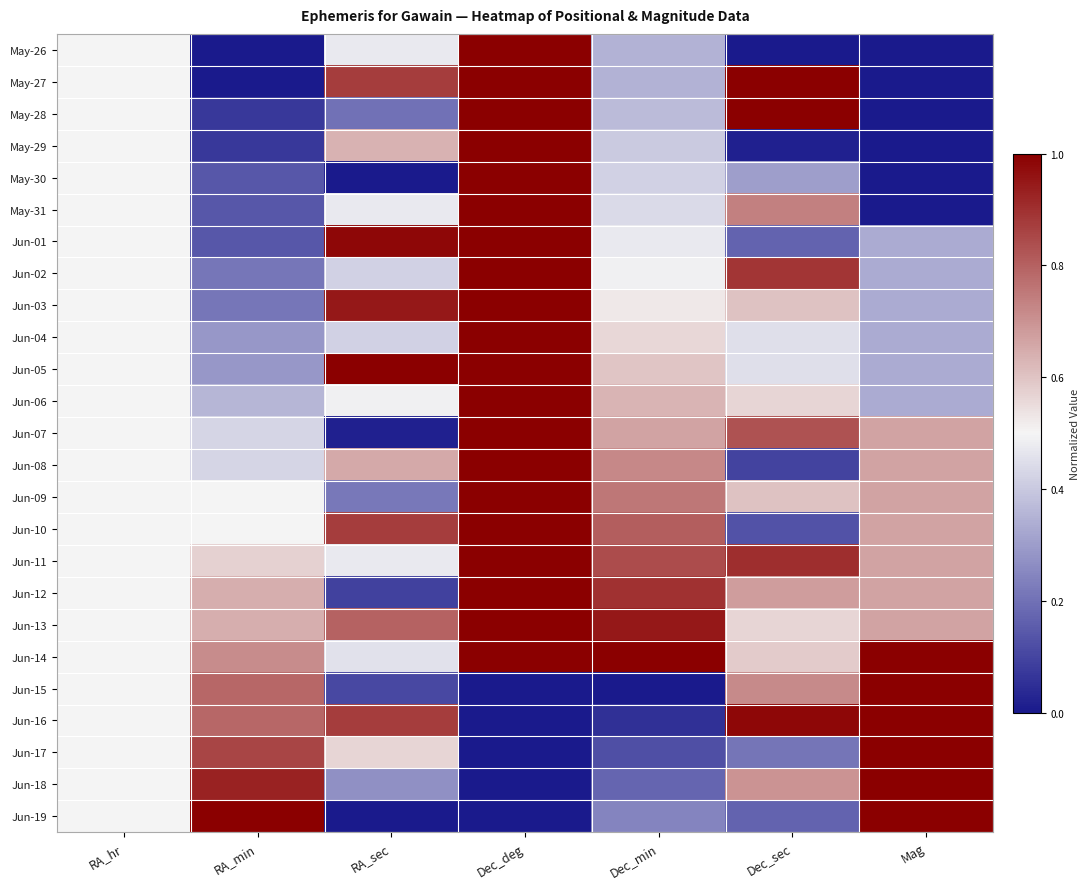

Reading right to left, list all the values displayed in this chart.

May-26: Mag=0.0	Dec_sec=0.0	Dec_min=0.4	Dec_deg=1.0	RA_sec=0.5	RA_min=0.0	RA_hr=0.5
May-27: Mag=0.0	Dec_sec=1.0	Dec_min=0.4	Dec_deg=1.0	RA_sec=0.9	RA_min=0.0	RA_hr=0.5
May-28: Mag=0.0	Dec_sec=1.0	Dec_min=0.4	Dec_deg=1.0	RA_sec=0.2	RA_min=0.1	RA_hr=0.5
May-29: Mag=0.0	Dec_sec=0.0	Dec_min=0.4	Dec_deg=1.0	RA_sec=0.6	RA_min=0.1	RA_hr=0.5
May-30: Mag=0.0	Dec_sec=0.3	Dec_min=0.4	Dec_deg=1.0	RA_sec=0.0	RA_min=0.1	RA_hr=0.5
May-31: Mag=0.0	Dec_sec=0.7	Dec_min=0.4	Dec_deg=1.0	RA_sec=0.5	RA_min=0.1	RA_hr=0.5
Jun-01: Mag=0.3	Dec_sec=0.2	Dec_min=0.5	Dec_deg=1.0	RA_sec=1.0	RA_min=0.1	RA_hr=0.5
Jun-02: Mag=0.3	Dec_sec=0.9	Dec_min=0.5	Dec_deg=1.0	RA_sec=0.4	RA_min=0.2	RA_hr=0.5
Jun-03: Mag=0.3	Dec_sec=0.6	Dec_min=0.5	Dec_deg=1.0	RA_sec=0.9	RA_min=0.2	RA_hr=0.5
Jun-04: Mag=0.3	Dec_sec=0.5	Dec_min=0.6	Dec_deg=1.0	RA_sec=0.4	RA_min=0.3	RA_hr=0.5
Jun-05: Mag=0.3	Dec_sec=0.5	Dec_min=0.6	Dec_deg=1.0	RA_sec=1.0	RA_min=0.3	RA_hr=0.5
Jun-06: Mag=0.3	Dec_sec=0.6	Dec_min=0.6	Dec_deg=1.0	RA_sec=0.5	RA_min=0.4	RA_hr=0.5
Jun-07: Mag=0.7	Dec_sec=0.8	Dec_min=0.7	Dec_deg=1.0	RA_sec=0.0	RA_min=0.4	RA_hr=0.5
Jun-08: Mag=0.7	Dec_sec=0.1	Dec_min=0.7	Dec_deg=1.0	RA_sec=0.7	RA_min=0.4	RA_hr=0.5
Jun-09: Mag=0.7	Dec_sec=0.6	Dec_min=0.8	Dec_deg=1.0	RA_sec=0.2	RA_min=0.5	RA_hr=0.5
Jun-10: Mag=0.7	Dec_sec=0.1	Dec_min=0.8	Dec_deg=1.0	RA_sec=0.9	RA_min=0.5	RA_hr=0.5
Jun-11: Mag=0.7	Dec_sec=0.9	Dec_min=0.8	Dec_deg=1.0	RA_sec=0.5	RA_min=0.6	RA_hr=0.5
Jun-12: Mag=0.7	Dec_sec=0.7	Dec_min=0.9	Dec_deg=1.0	RA_sec=0.1	RA_min=0.6	RA_hr=0.5
Jun-13: Mag=0.7	Dec_sec=0.6	Dec_min=0.9	Dec_deg=1.0	RA_sec=0.8	RA_min=0.6	RA_hr=0.5
Jun-14: Mag=1.0	Dec_sec=0.6	Dec_min=1.0	Dec_deg=1.0	RA_sec=0.5	RA_min=0.7	RA_hr=0.5
Jun-15: Mag=1.0	Dec_sec=0.7	Dec_min=0.0	Dec_deg=0.0	RA_sec=0.1	RA_min=0.8	RA_hr=0.5
Jun-16: Mag=1.0	Dec_sec=1.0	Dec_min=0.1	Dec_deg=0.0	RA_sec=0.9	RA_min=0.8	RA_hr=0.5
Jun-17: Mag=1.0	Dec_sec=0.2	Dec_min=0.1	Dec_deg=0.0	RA_sec=0.6	RA_min=0.9	RA_hr=0.5
Jun-18: Mag=1.0	Dec_sec=0.7	Dec_min=0.2	Dec_deg=0.0	RA_sec=0.3	RA_min=0.9	RA_hr=0.5
Jun-19: Mag=1.0	Dec_sec=0.2	Dec_min=0.2	Dec_deg=0.0	RA_sec=0.0	RA_min=1.0	RA_hr=0.5